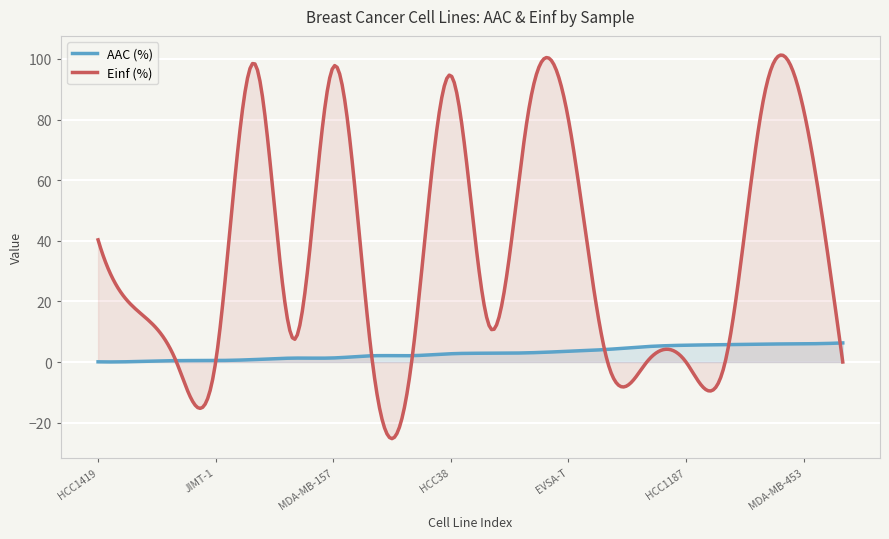

Which series changed the most between CAL-51 and AU565?

Einf (%)